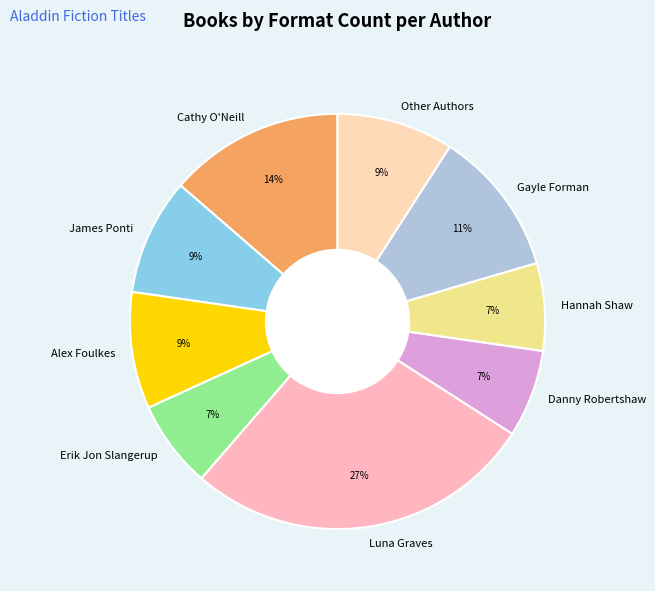

Combined, do Other Authors and Hannah Shaw account for over 50%?

No